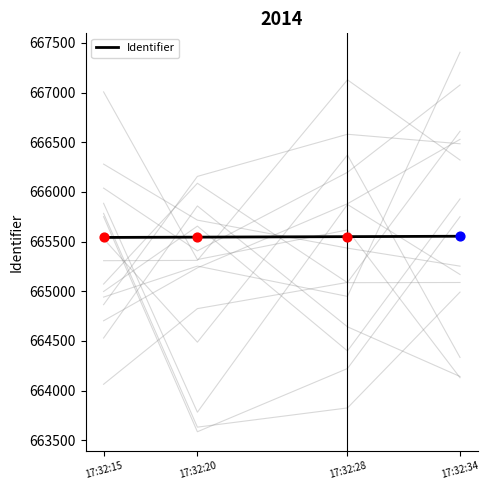

What is the change in value from 17:32:15 to 17:32:20?

+3